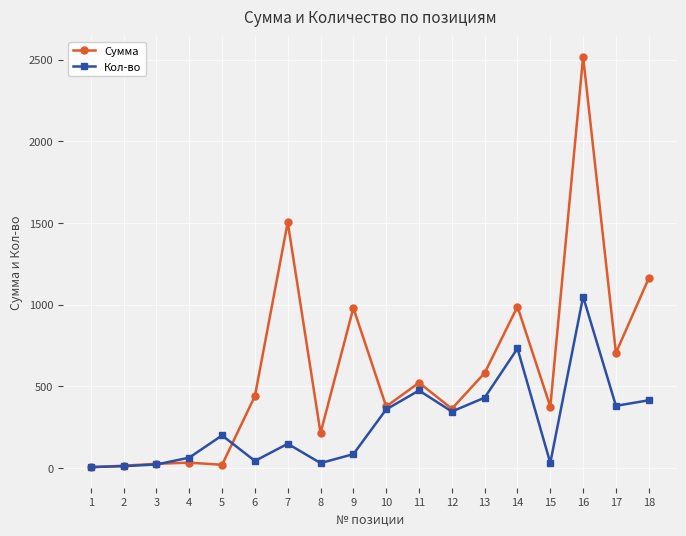

Which series has the largest range (max minus min)?

Сумма